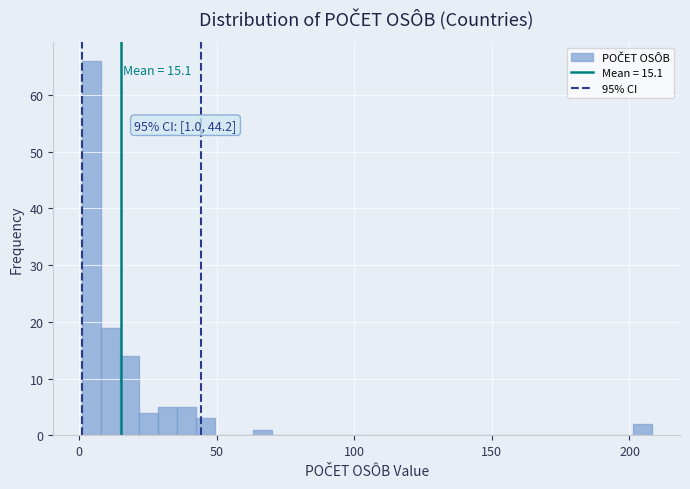

Read against the x-axis, roughly where is the centre of the tallest bar?

5